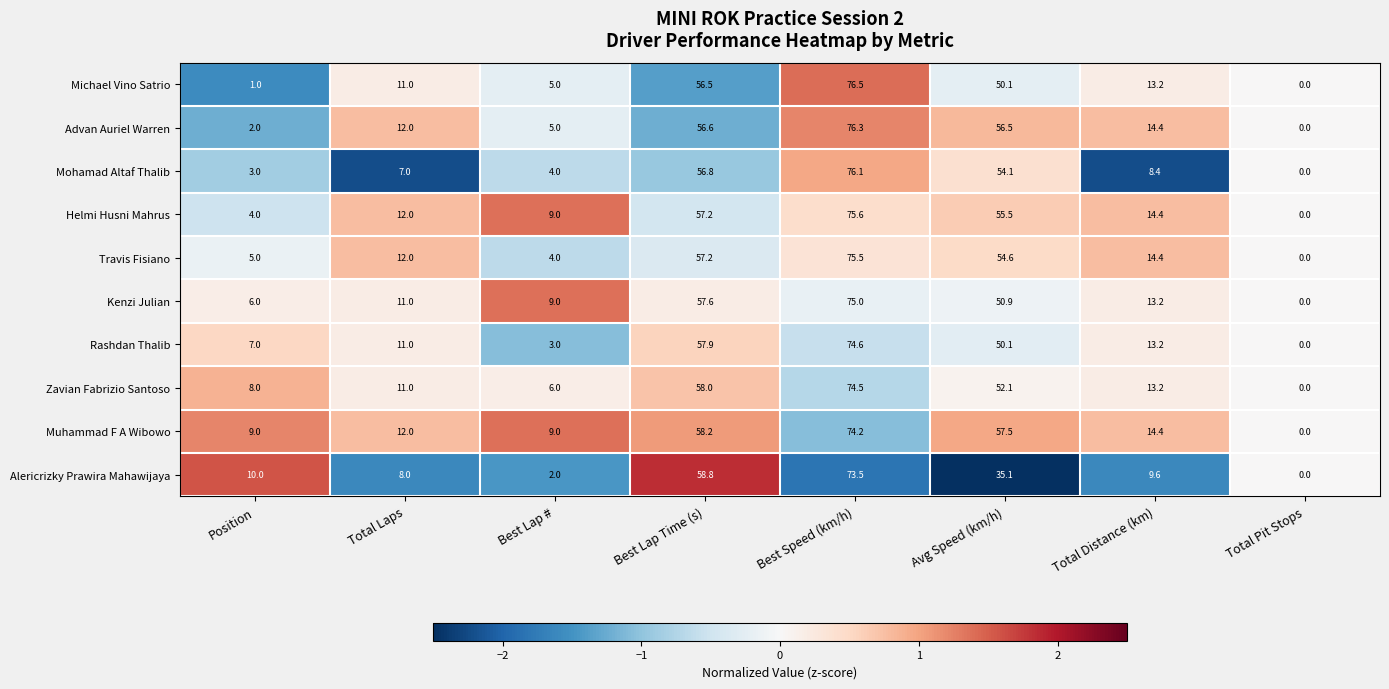

Where is Rashdan Thalib nearest to the value 37?

Avg Speed (km/h)